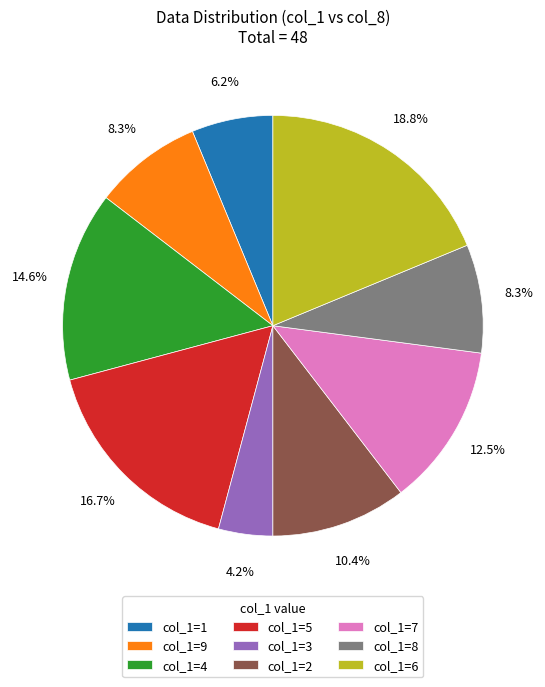

What is the ratio of the value at col_1=3 to the value at col_1=9?

0.5